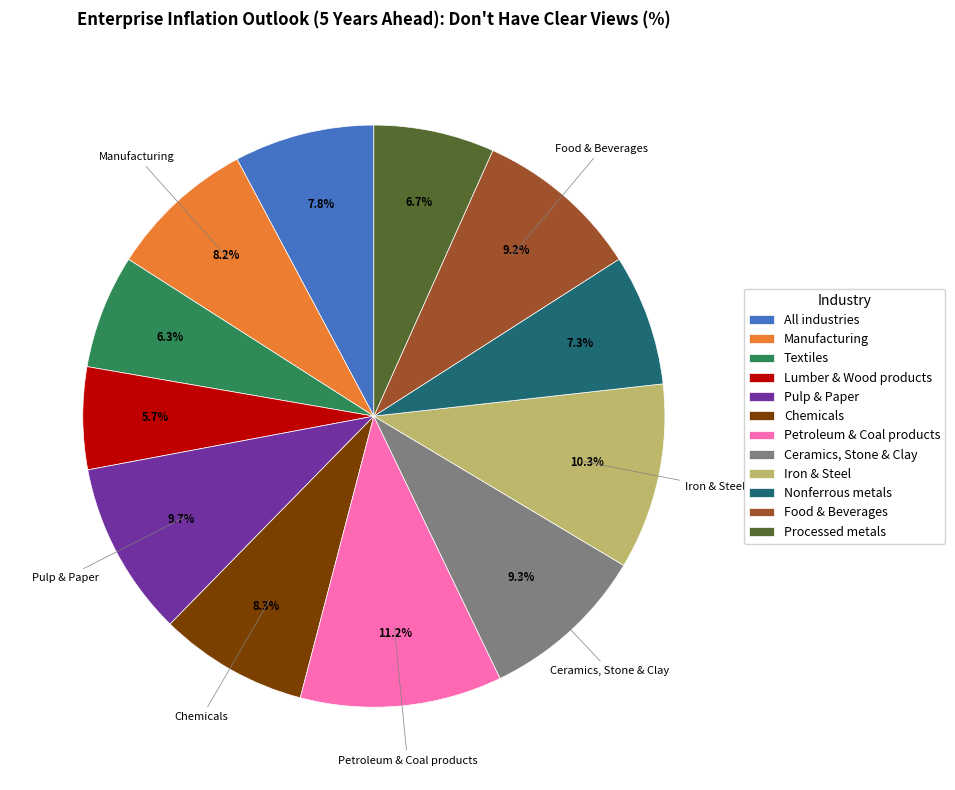

Which slice is the smallest?

Lumber & Wood products